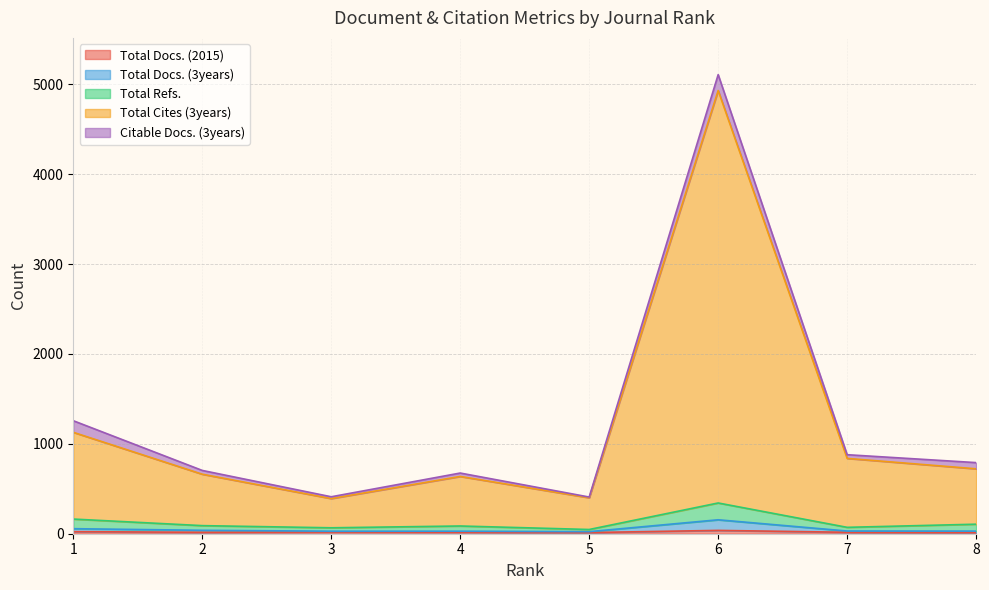

What is the value of the Total Docs. (2015) point at the 2nd from the left?

16